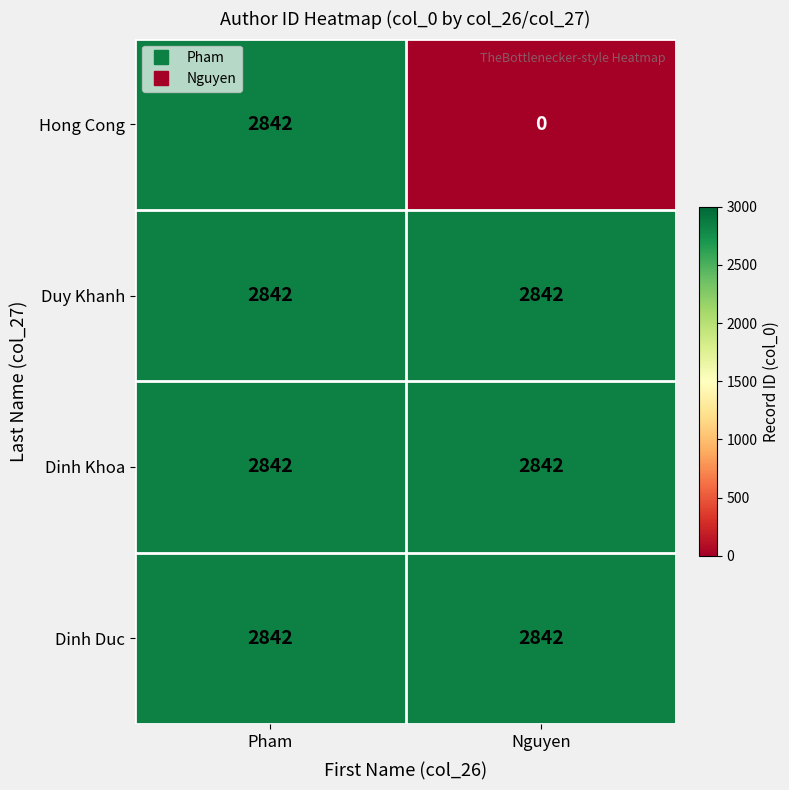

Reading right to left, extract all data points from this chart.

Hong Cong: Nguyen=0	Pham=2842
Duy Khanh: Nguyen=2842	Pham=2842
Dinh Khoa: Nguyen=2842	Pham=2842
Dinh Duc: Nguyen=2842	Pham=2842